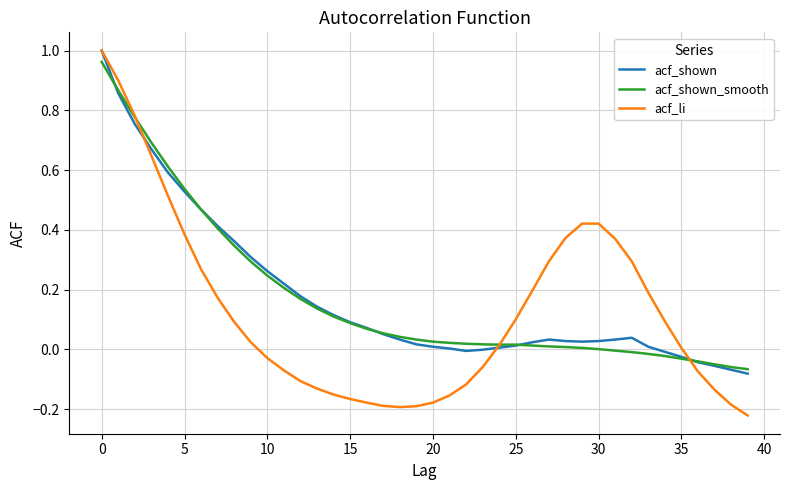

Which series has the largest range (max minus min)?

acf_li